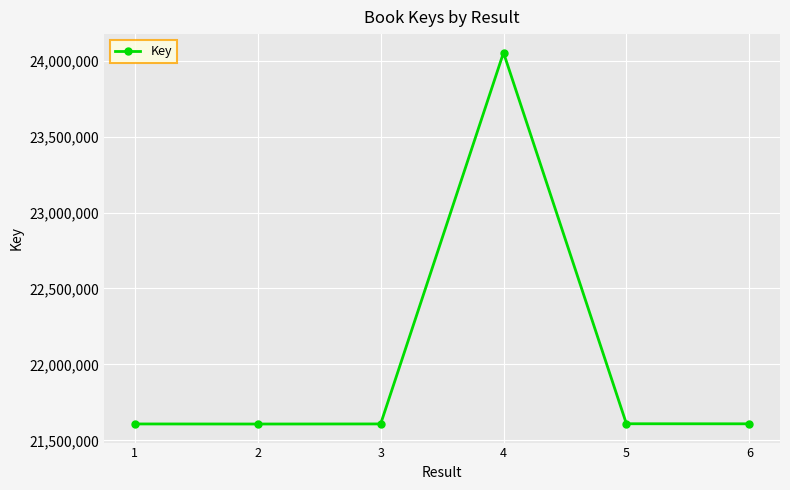

What is the maximum value shown in the chart?

24051966